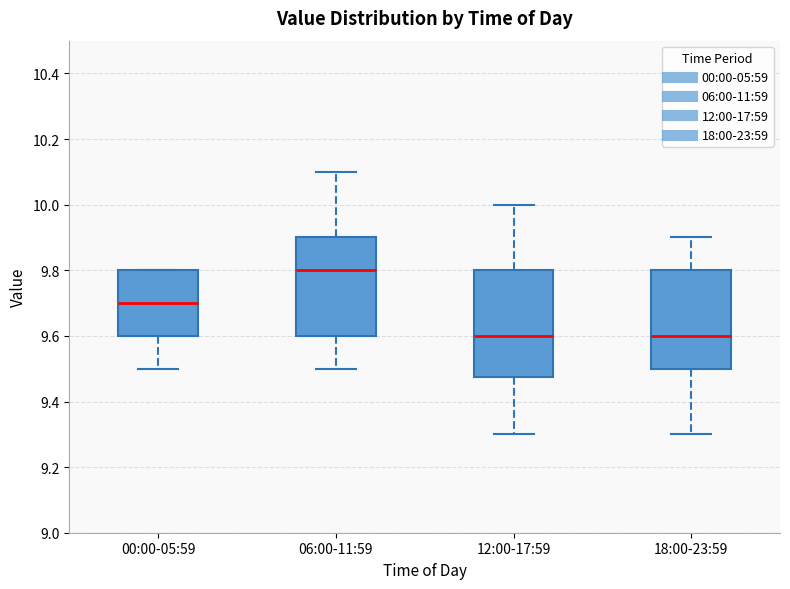

Where does the lower whisker of the box for 06:00-11:59 end on the y-axis? The values are not printed on the chart, so give them approximately, as read against the axis.

9.50